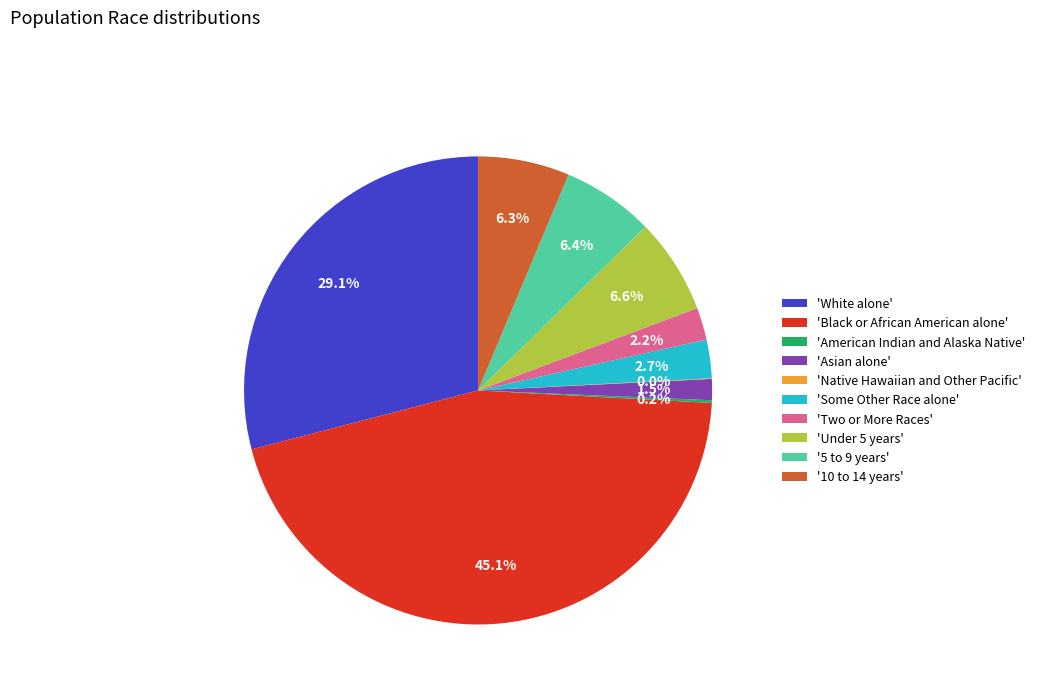

What is the ratio of the value at 'White alone' to the value at '10 to 14 years'?

4.6